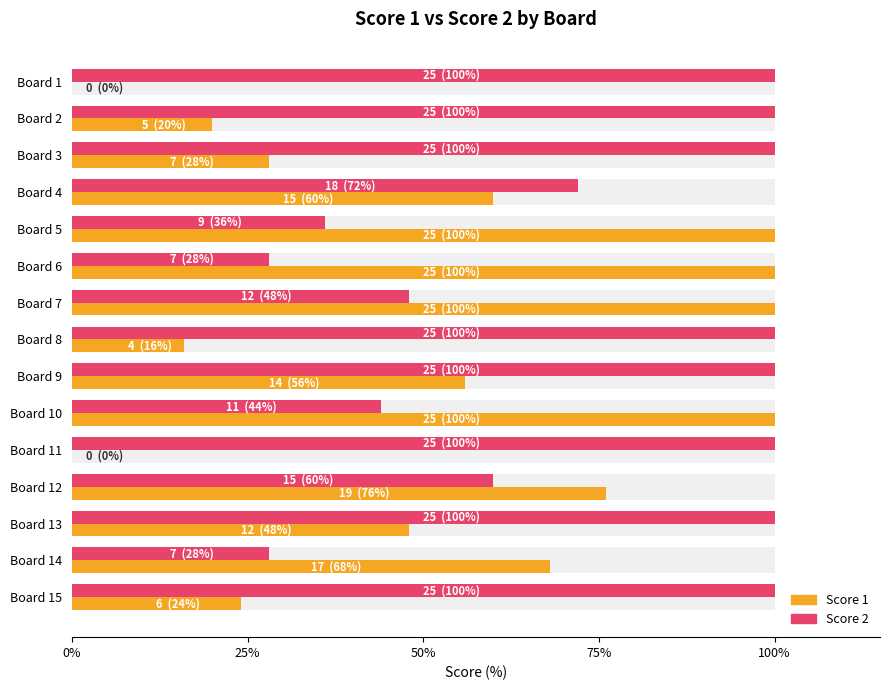

At which label is Score 1 closest to 50?

Board 13